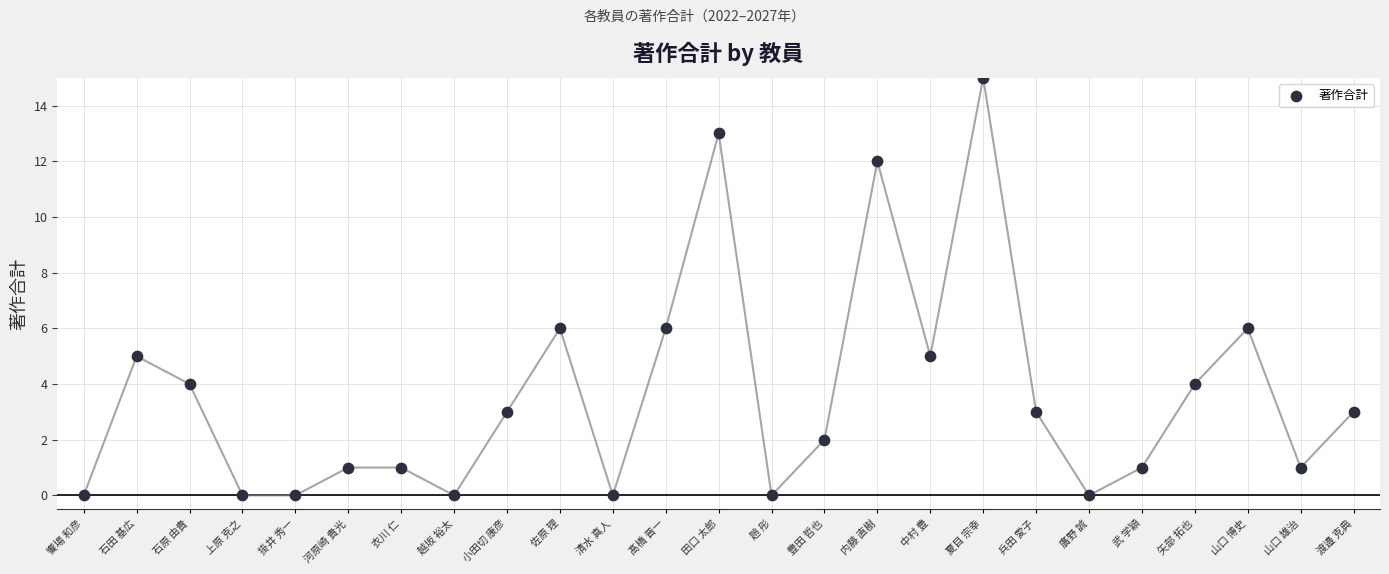

What is the range of Y values (max minus min)?

15